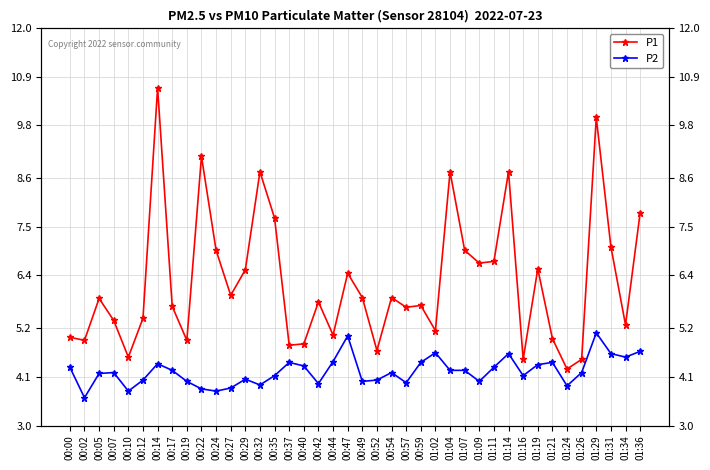

Does the chart have visible grid lines?

Yes